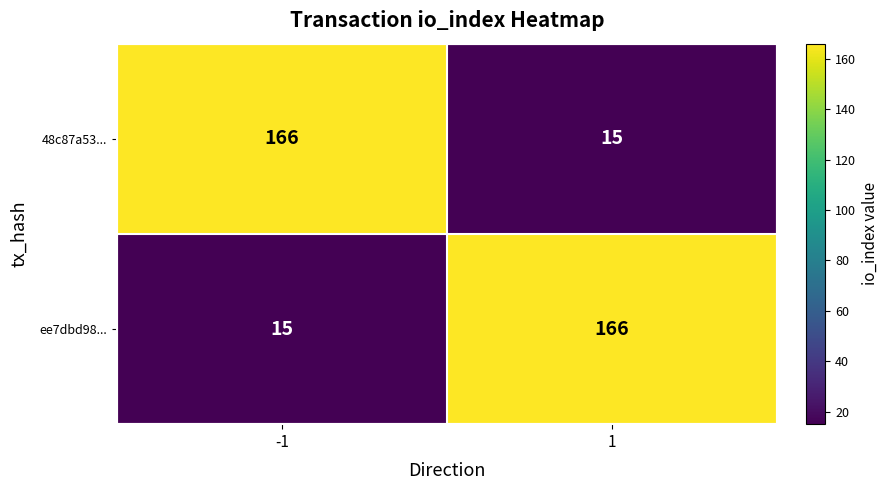

What is the difference between the highest and lowest values at 1?

151